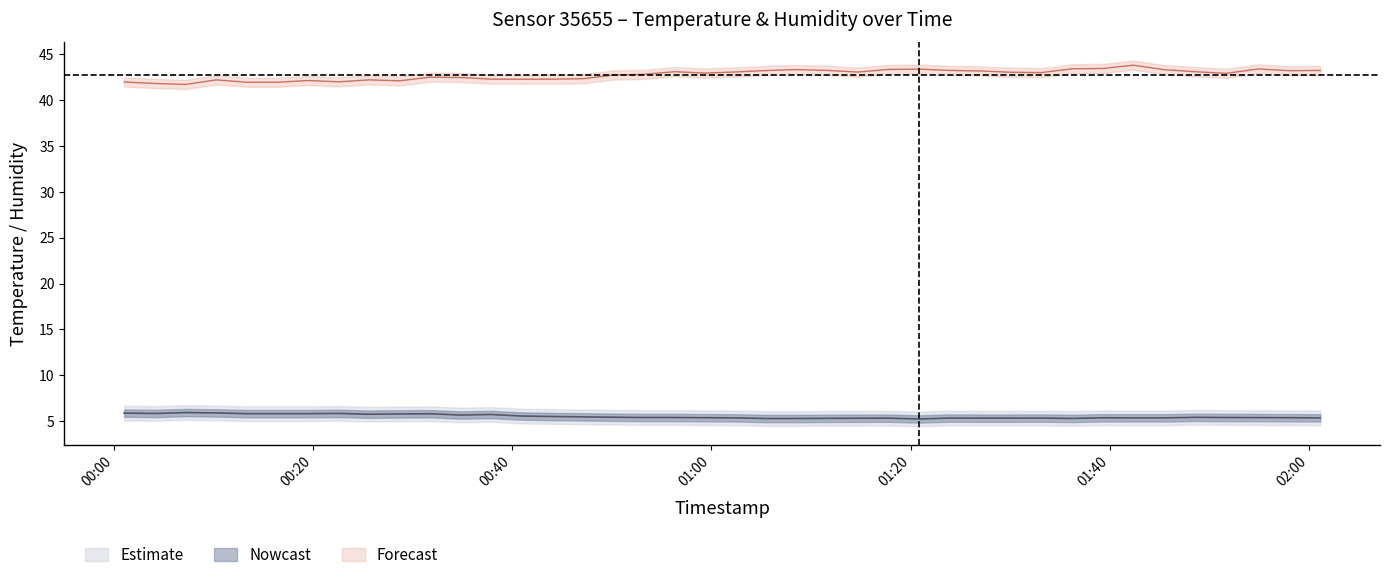

At which category does humidity reach its first local valley?

pressure